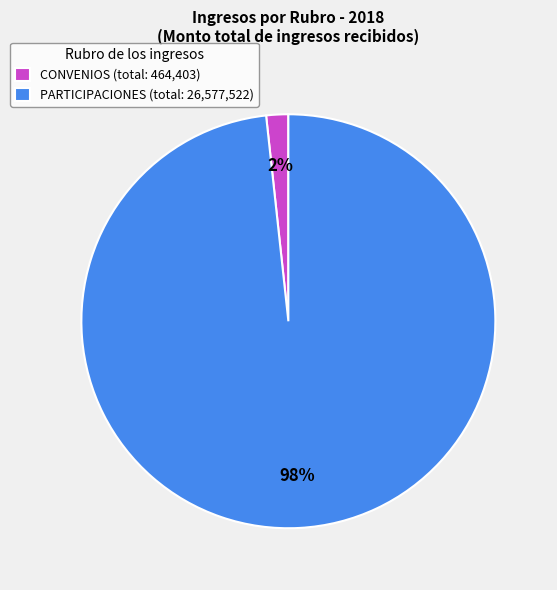

Which has a higher value, CONVENIOS (total: 464,403) or PARTICIPACIONES (total: 26,577,522)?

PARTICIPACIONES (total: 26,577,522)